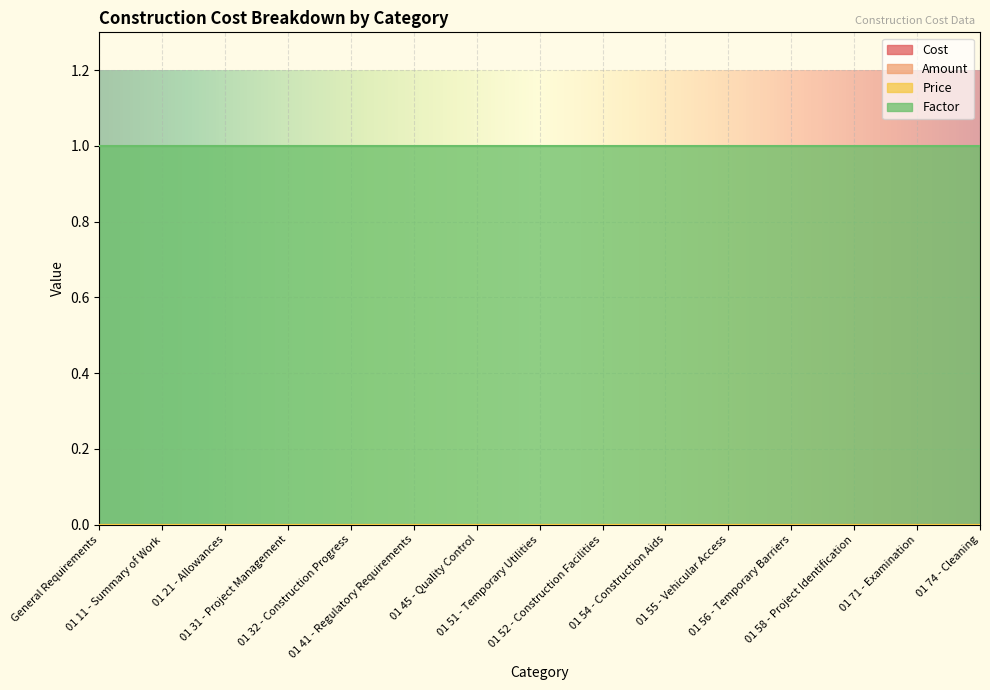

What is the greatest value displayed?

1